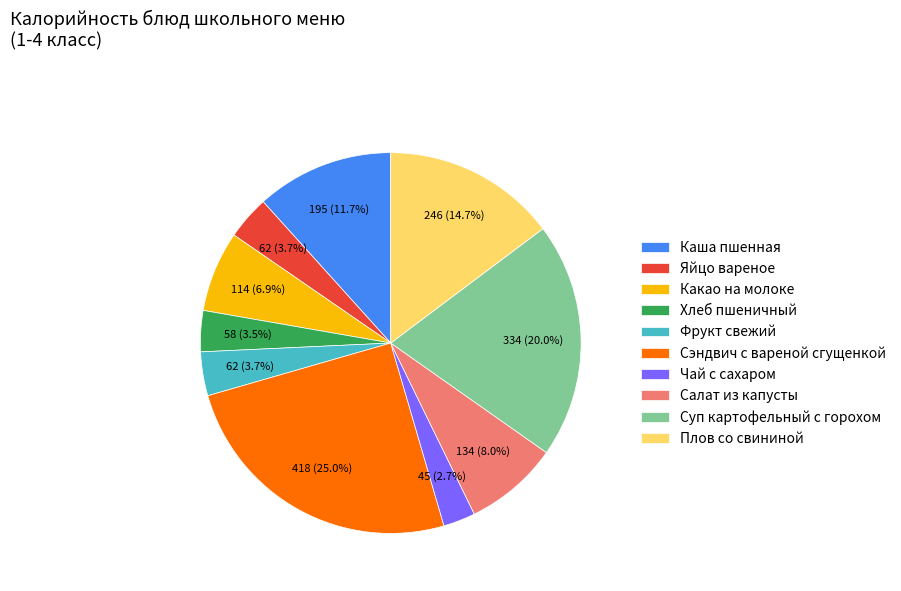

Count the number of slices in the pie.

10